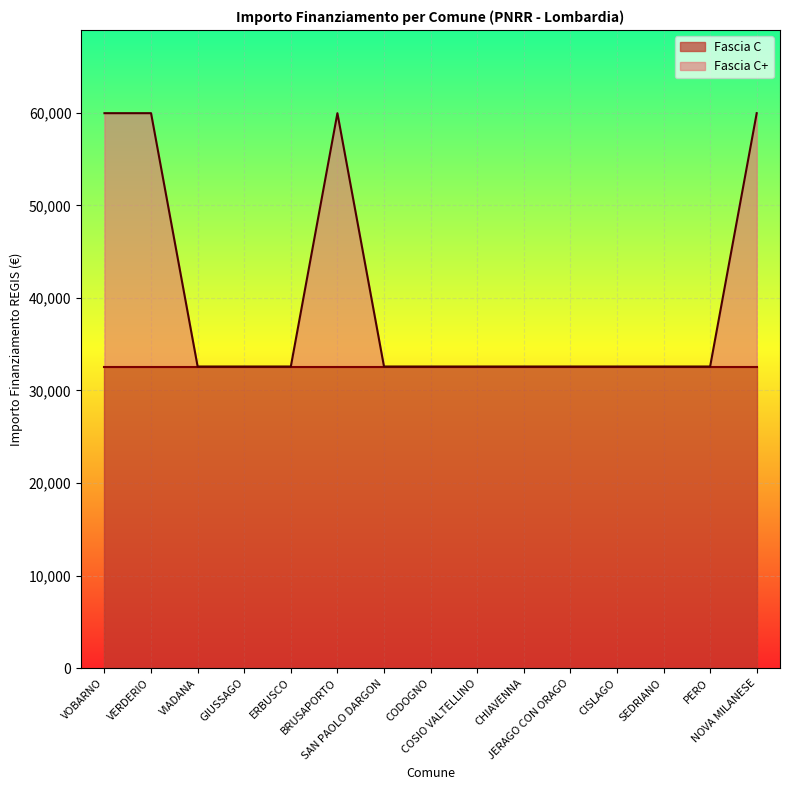

Approximately how many times larger is the value at ERBUSCO compared to COSIO VALTELLINO?

1.0